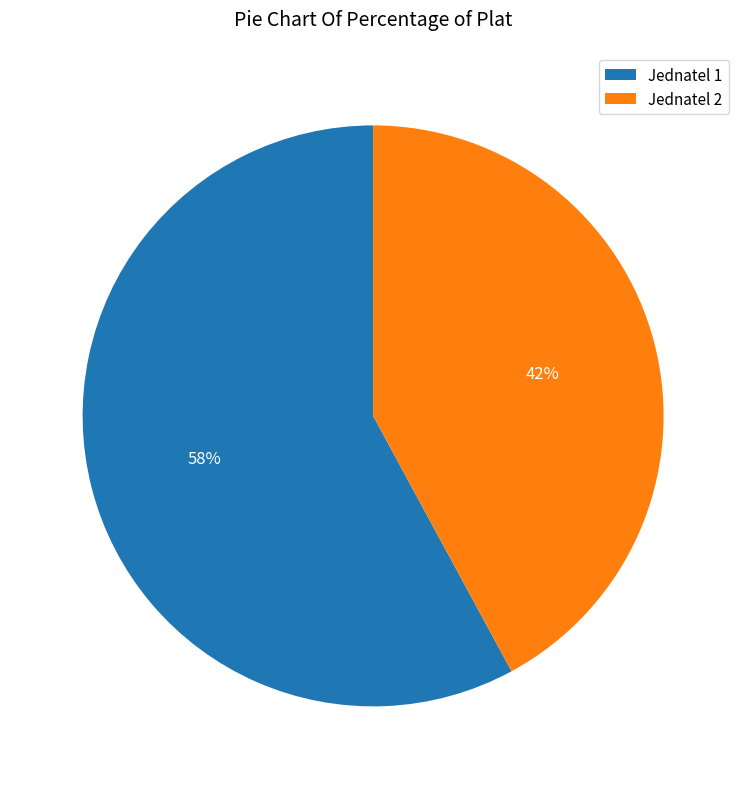

Which category accounts for the majority?

Jednatel 1